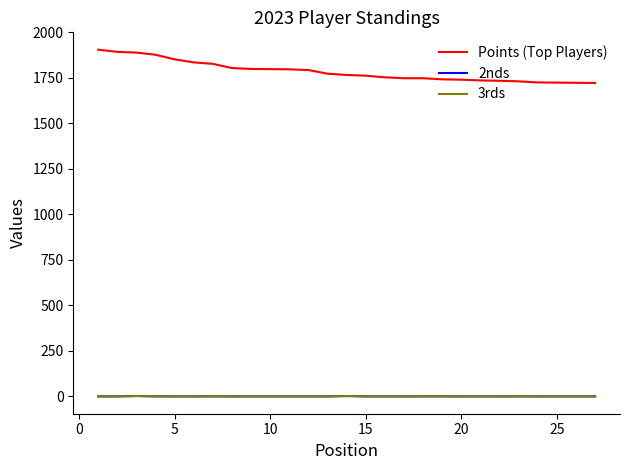

Which series has the widest spread of values?

Points (Top Players)